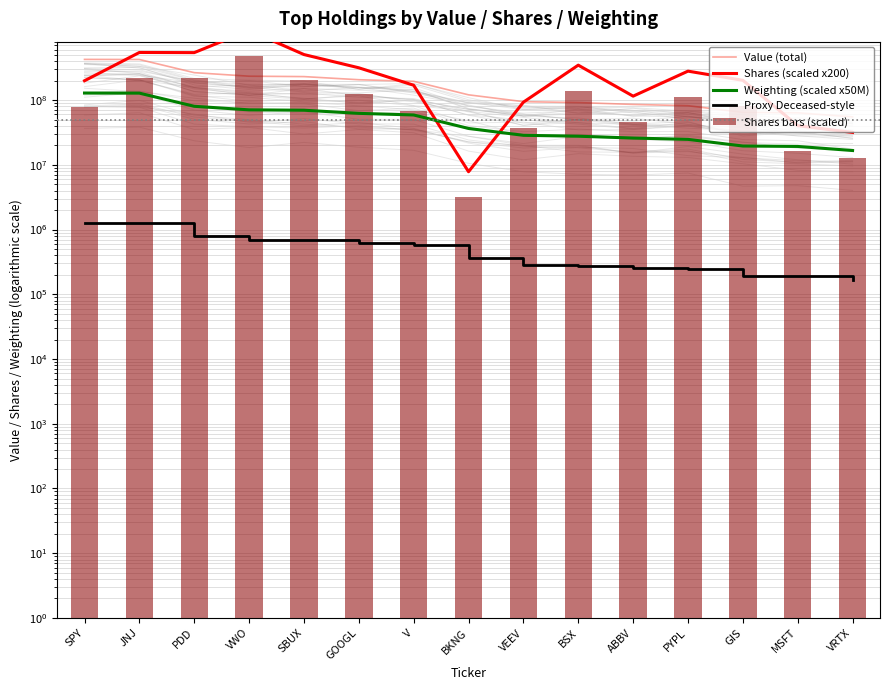

Which series has the largest range (max minus min)?

Shares (scaled x200)